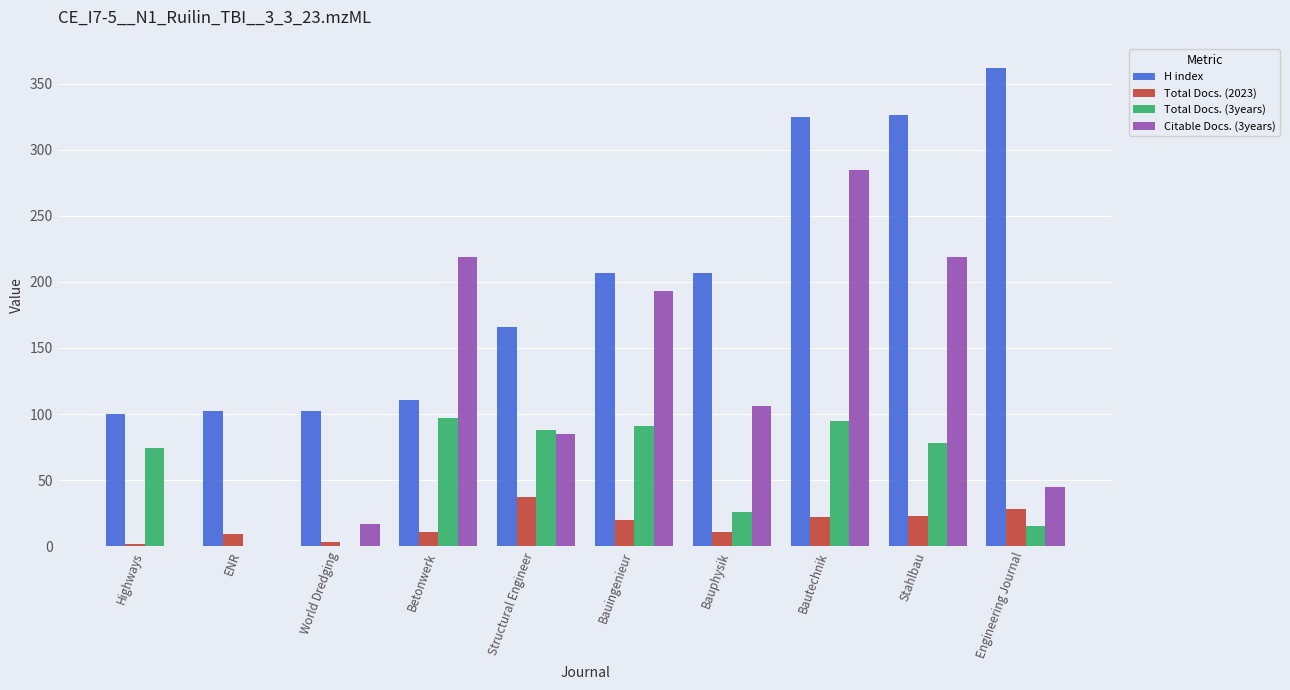

Where does the Total Docs. (3years) series first go above 78?

Betonwerk